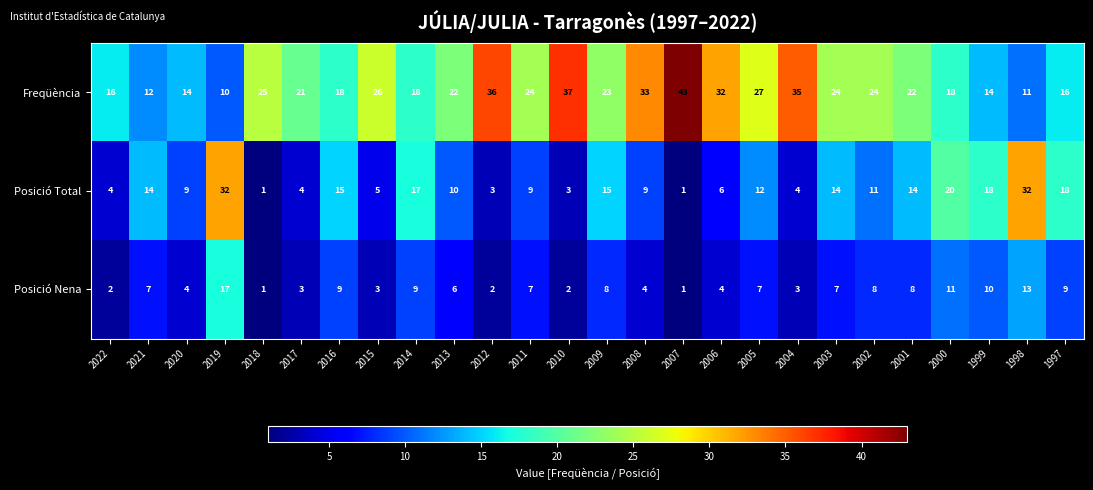

What is the difference between the highest and lowest values at 2011?

17